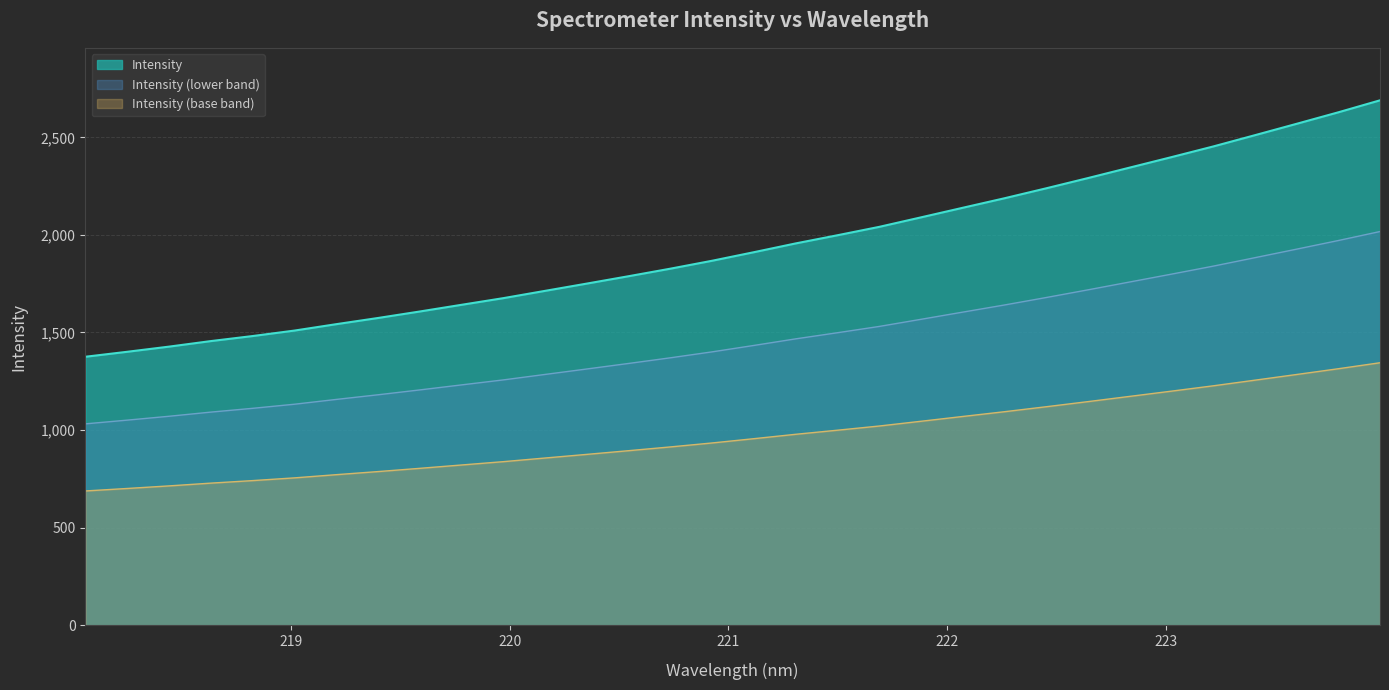

How many data points are above 1911?

16